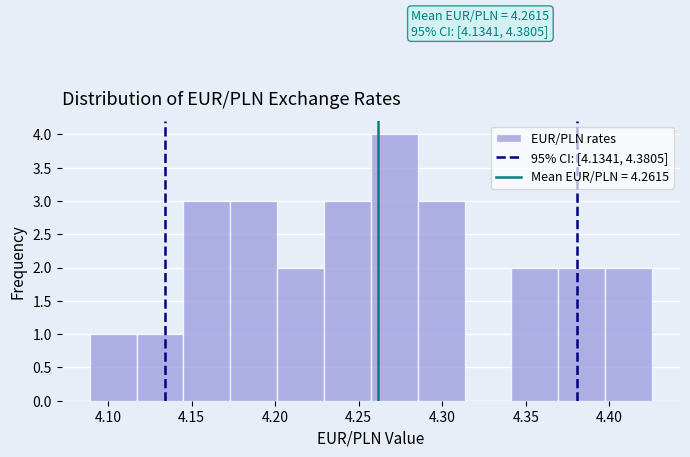

Which range on the x-axis has the tallest bar?

4.255 to 4.285